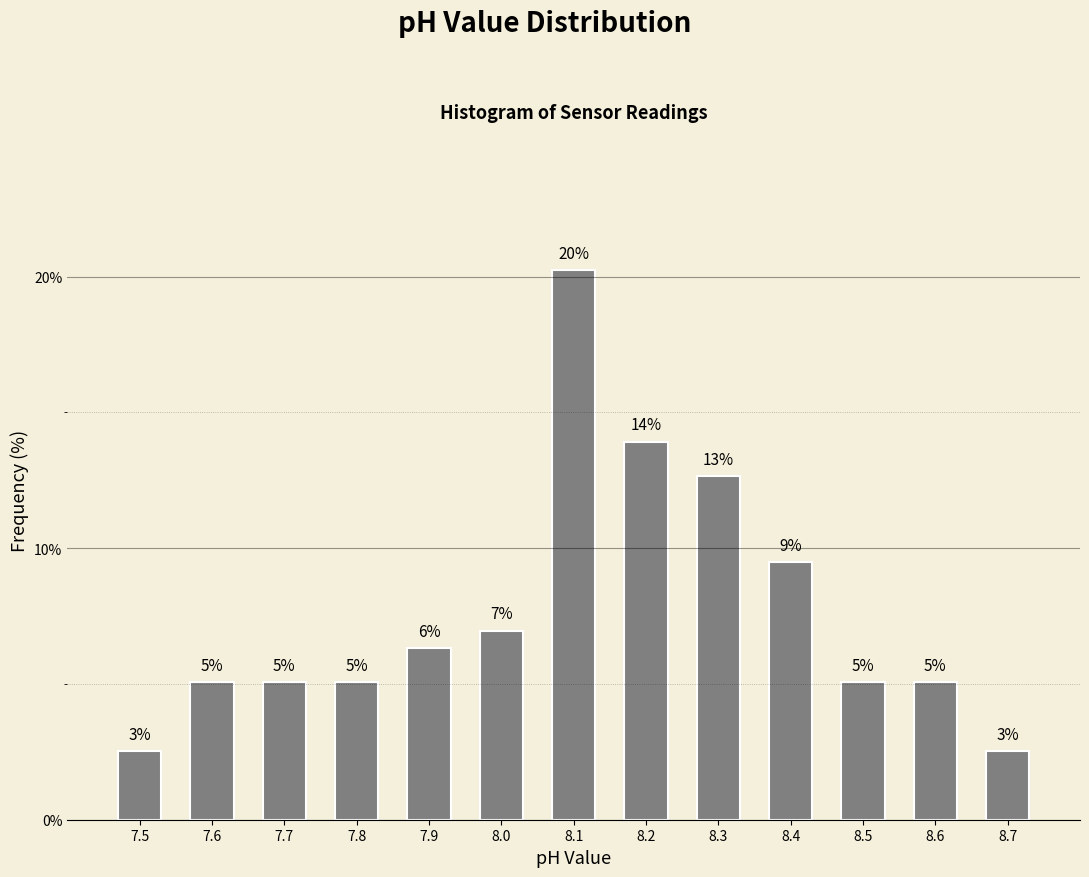

Are the bars horizontal?

No